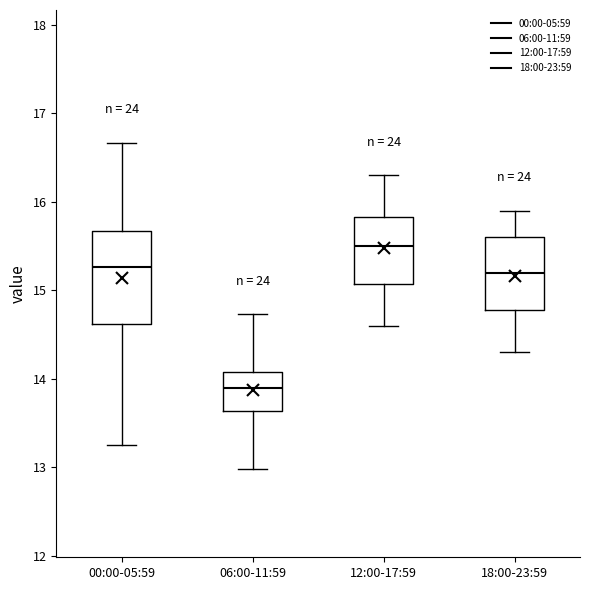

Where does the lower whisker of the box for 00:00-05:59 end on the y-axis? The values are not printed on the chart, so give them approximately, as read against the axis.

13.3